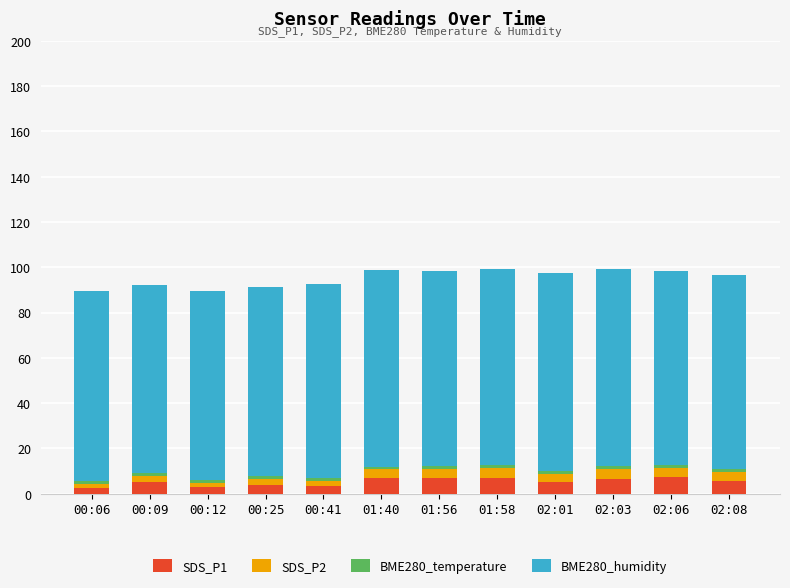

What is the difference between the maximum and minimum values in the SDS_P1 series?

5.1